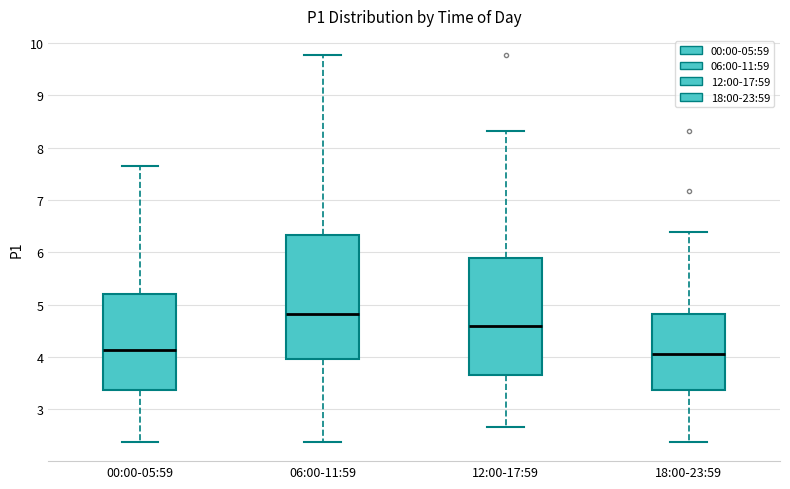

Reading left to right, transcribe this box plot: for each box, give where its median line is, the range the box spans, and where its two whiskers end, as read against the y-axis. The values are not printed on the chart, so give them approximately, as read against the axis.

00:00-05:59: median 4.1, box 3.4 to 5.2, whiskers 2.4 to 7.7
06:00-11:59: median 4.8, box 4.0 to 6.3, whiskers 2.4 to 9.8
12:00-17:59: median 4.6, box 3.7 to 5.9, whiskers 2.7 to 8.3
18:00-23:59: median 4.1, box 3.4 to 4.8, whiskers 2.4 to 6.4